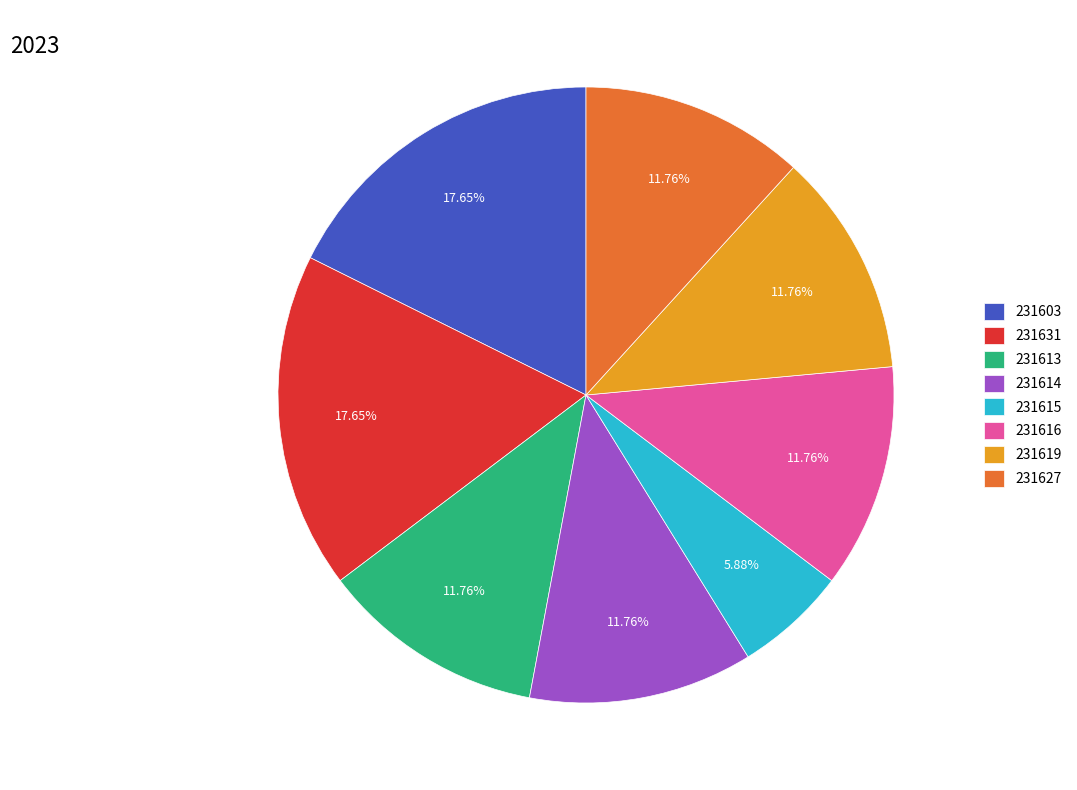

What percentage is the 231614 slice, to the nearest percent?

12%